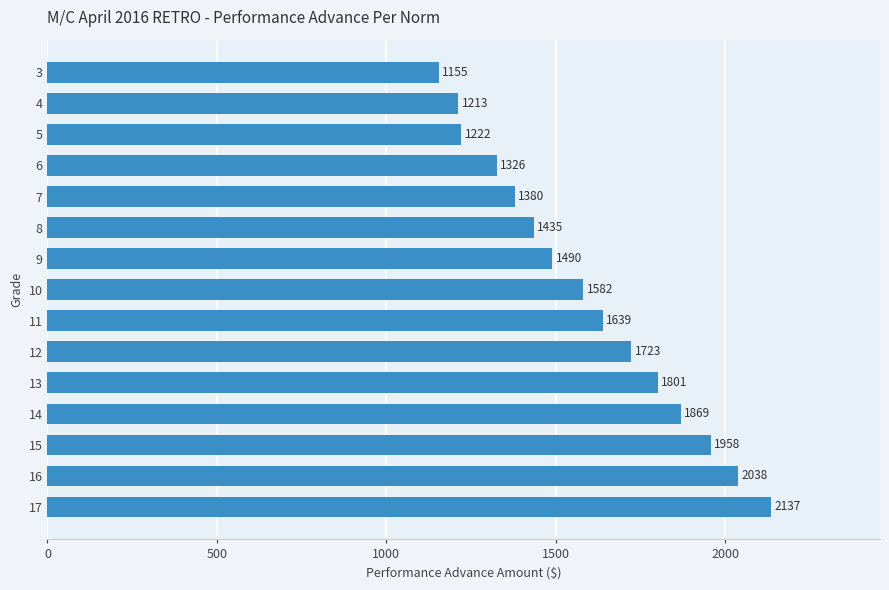

What is the value of the 9th bar from the top?

1639